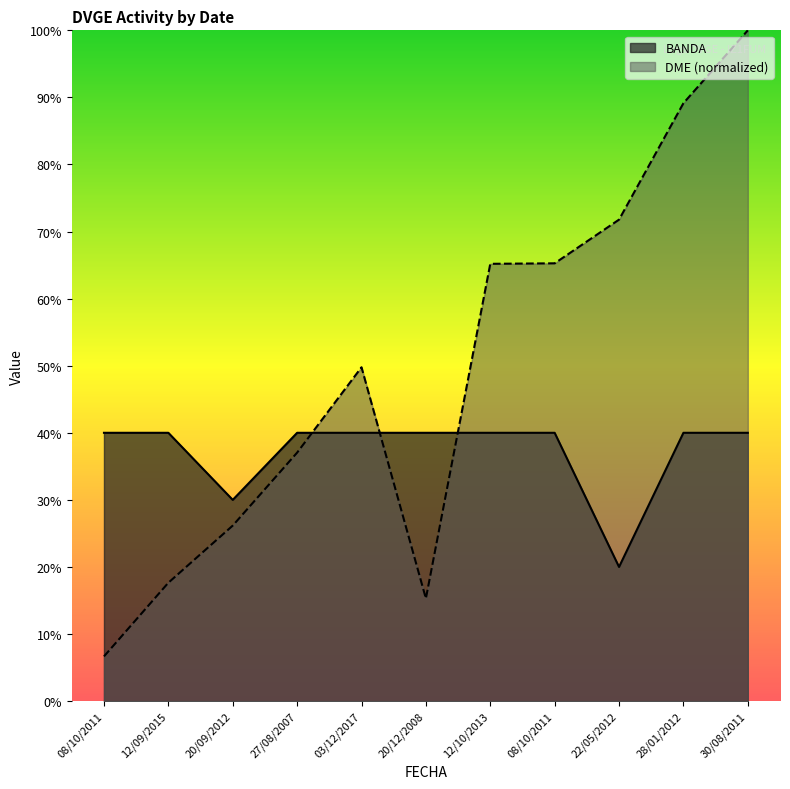

At which category is the sum across all series the highest?

30/08/2011